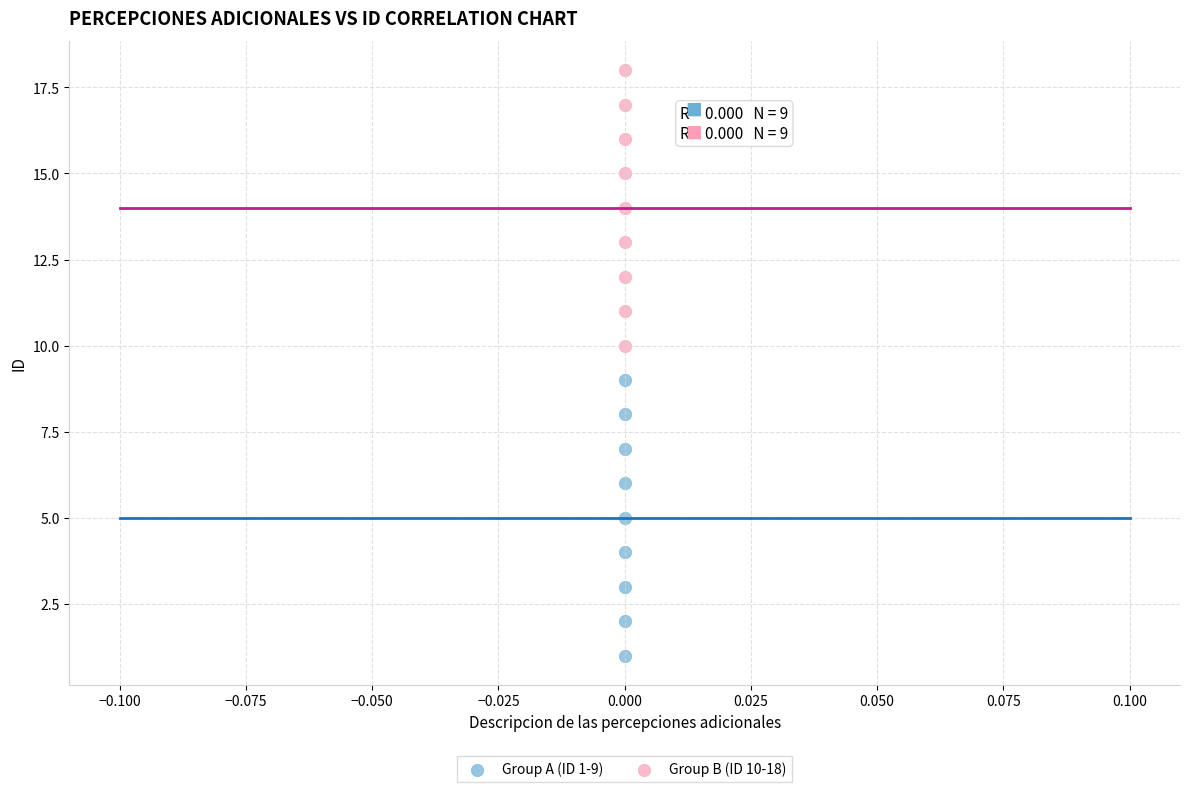

Which series reaches the maximum Y coordinate?

Group B (ID 10-18)